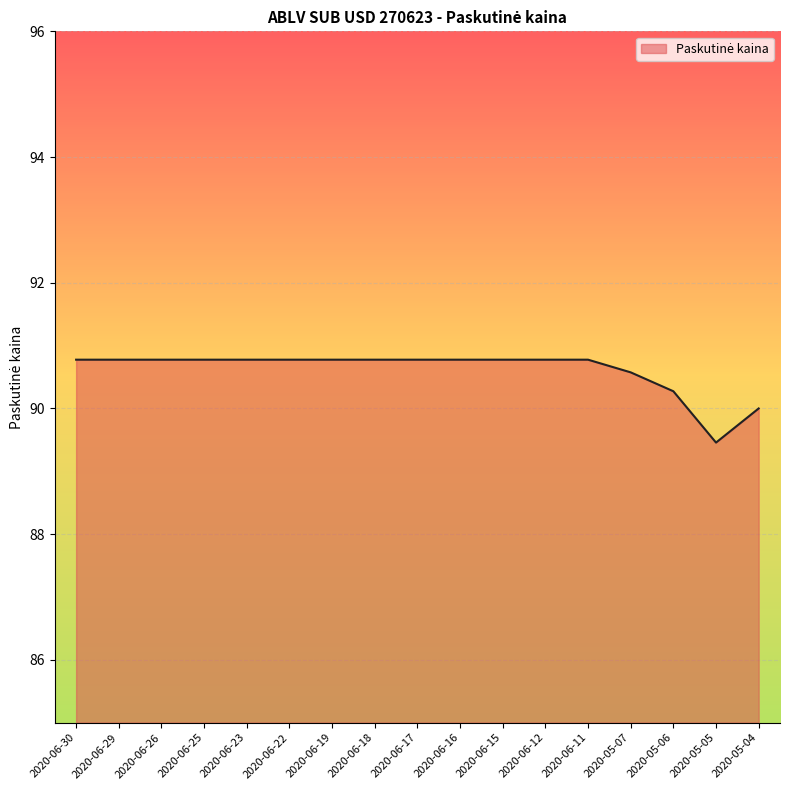

Which label corresponds to the smallest value in the chart?

2020-05-05